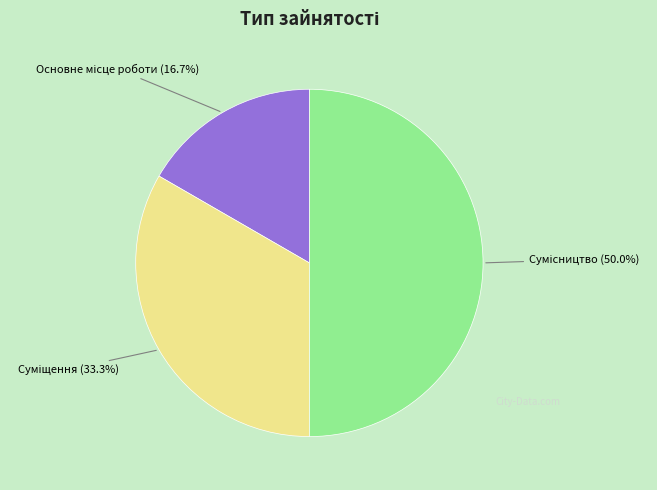

Count the number of slices in the pie.

3